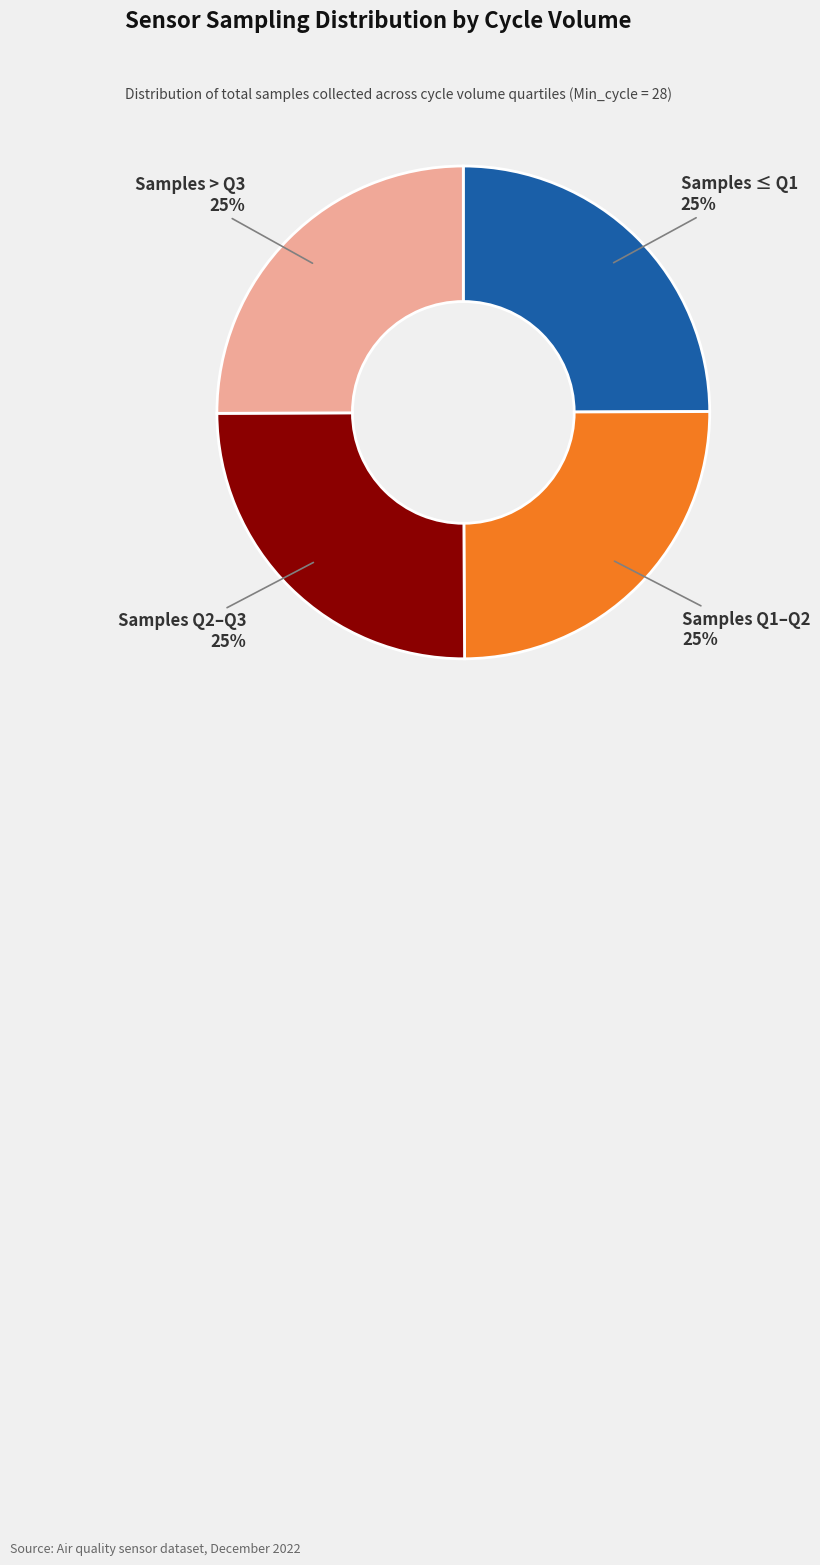

To the nearest percent, what is the average slice percentage?

25%